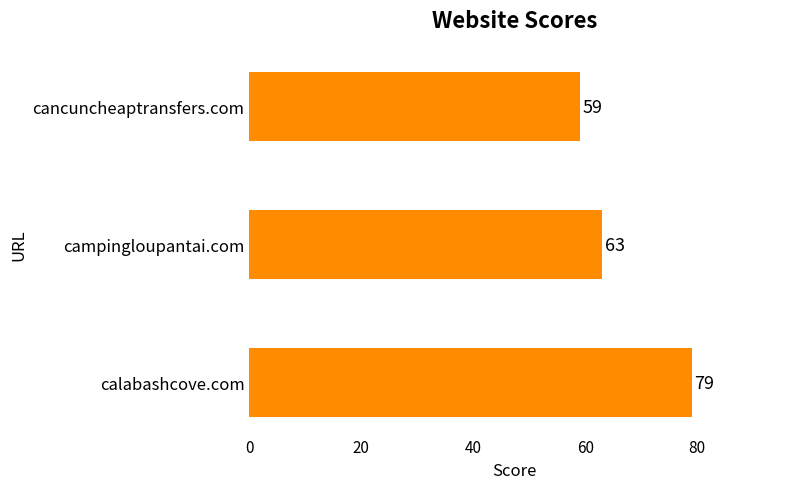

How many series are shown in this chart?

1